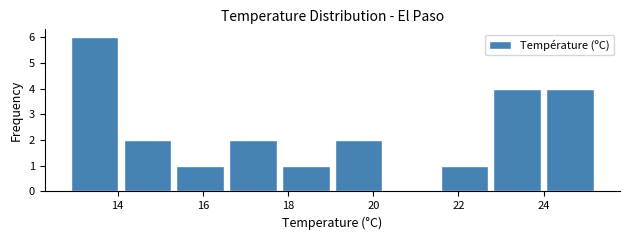

Which range on the x-axis has the tallest bar?

12.90 to 14.14